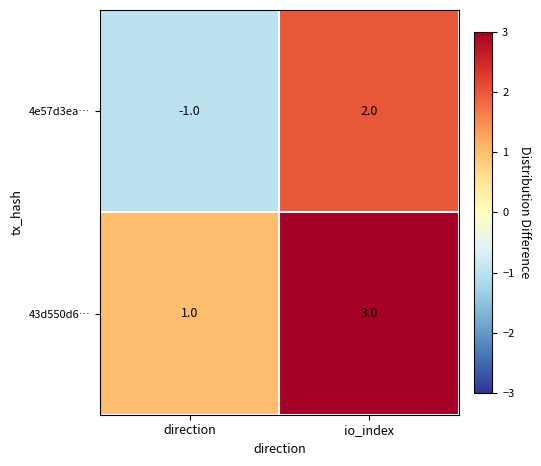

What is the sum of the 43d550d6… values at direction and io_index?

4